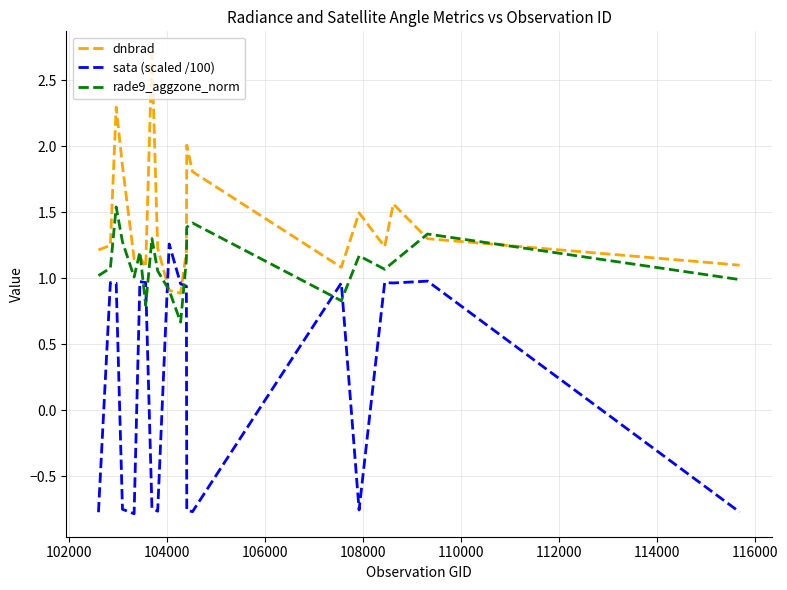

How many intersections are there between rade9_aggzone_norm and sata (scaled /100)?

6